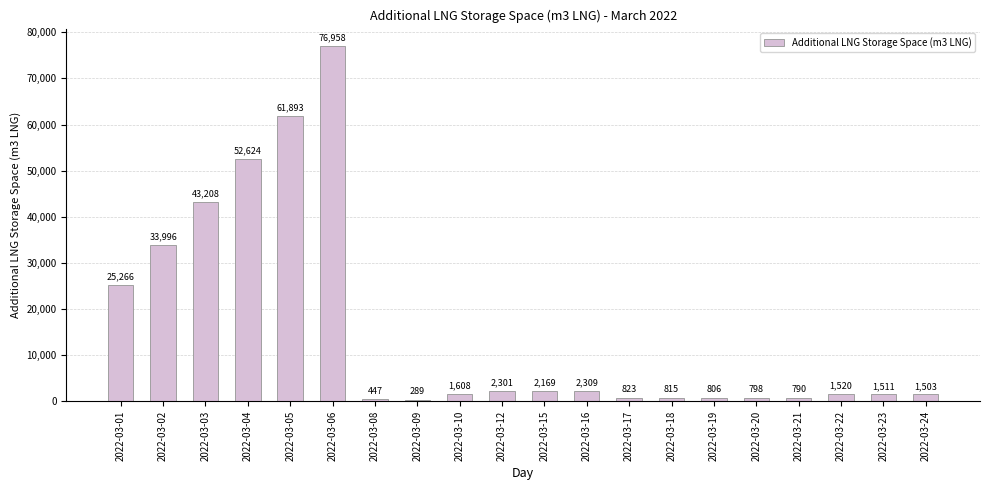

What is the sum of all values?

311634